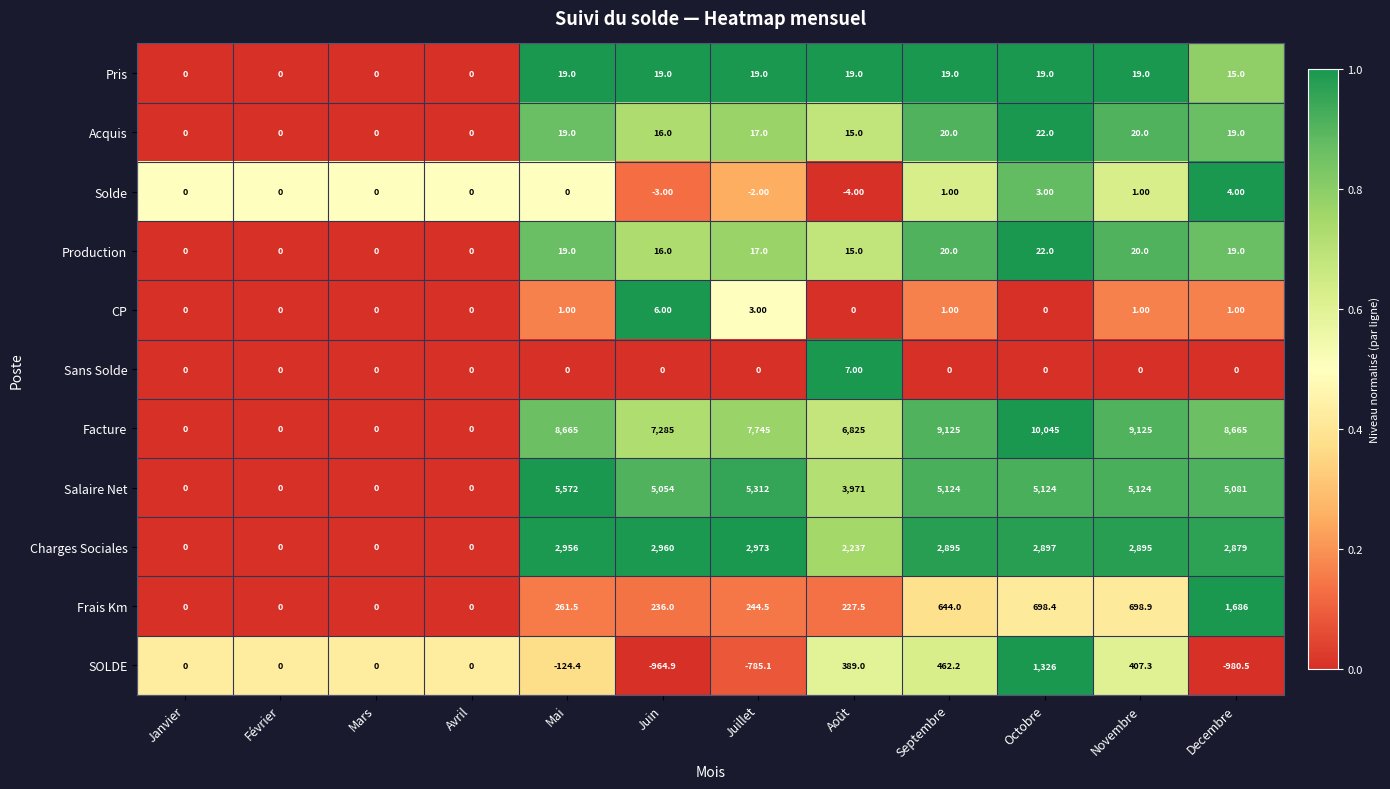

At which category does the chart reach its minimum across all series?

Decembre